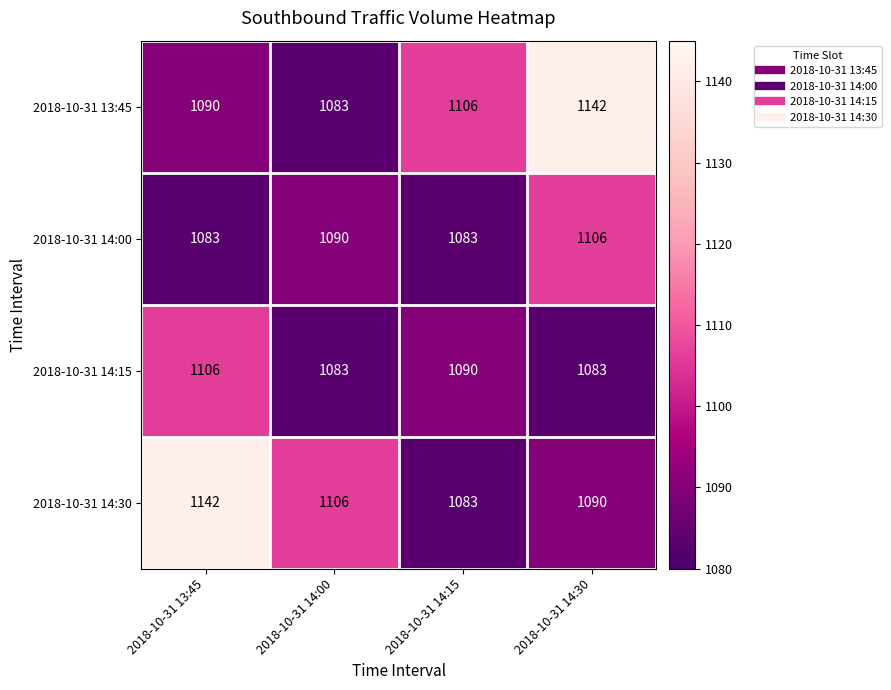

Which series changed the most between 2018-10-31 13:45 and 2018-10-31 14:00?

2018-10-31 14:30